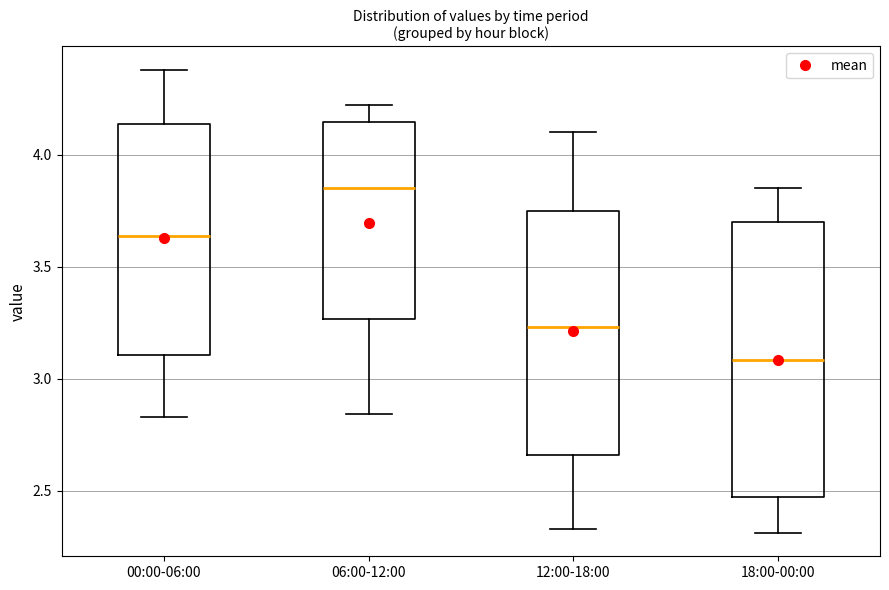

Which box's median line is the highest?

06:00-12:00